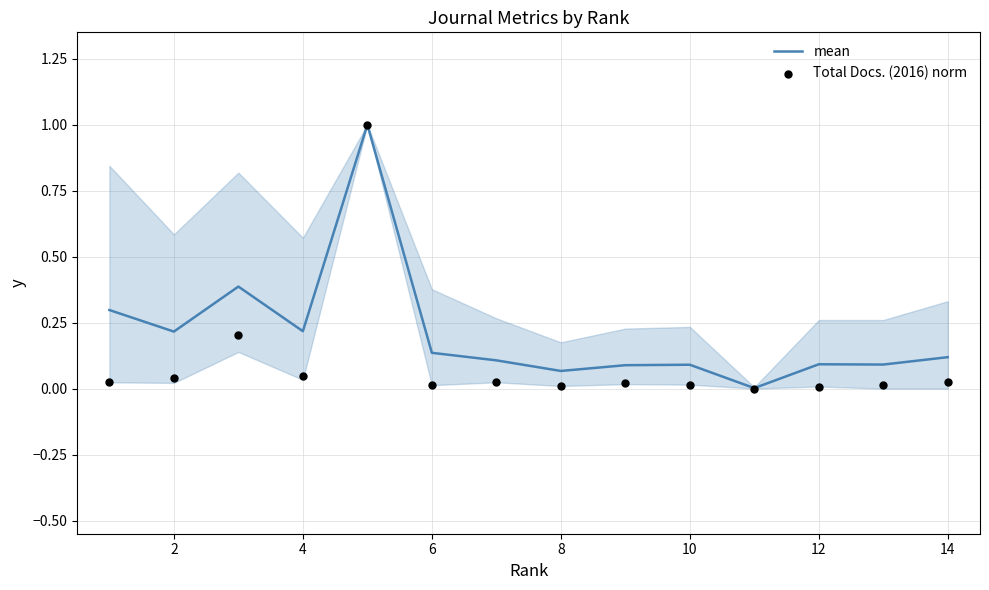

Which series has the widest spread of Y values?

Total Docs. (2016) norm